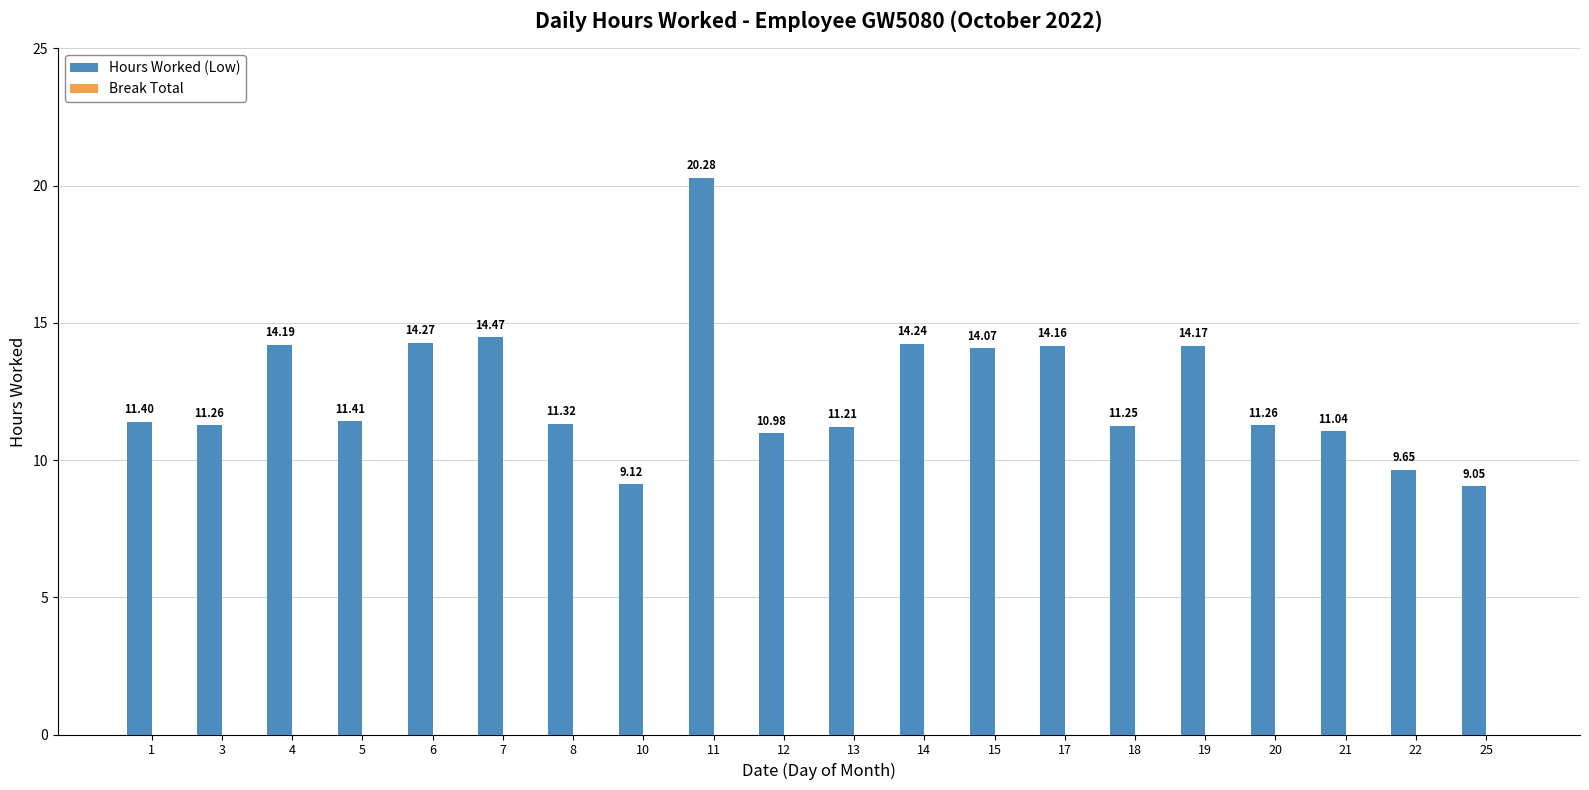

Which has a higher value, 15 or 19?

19